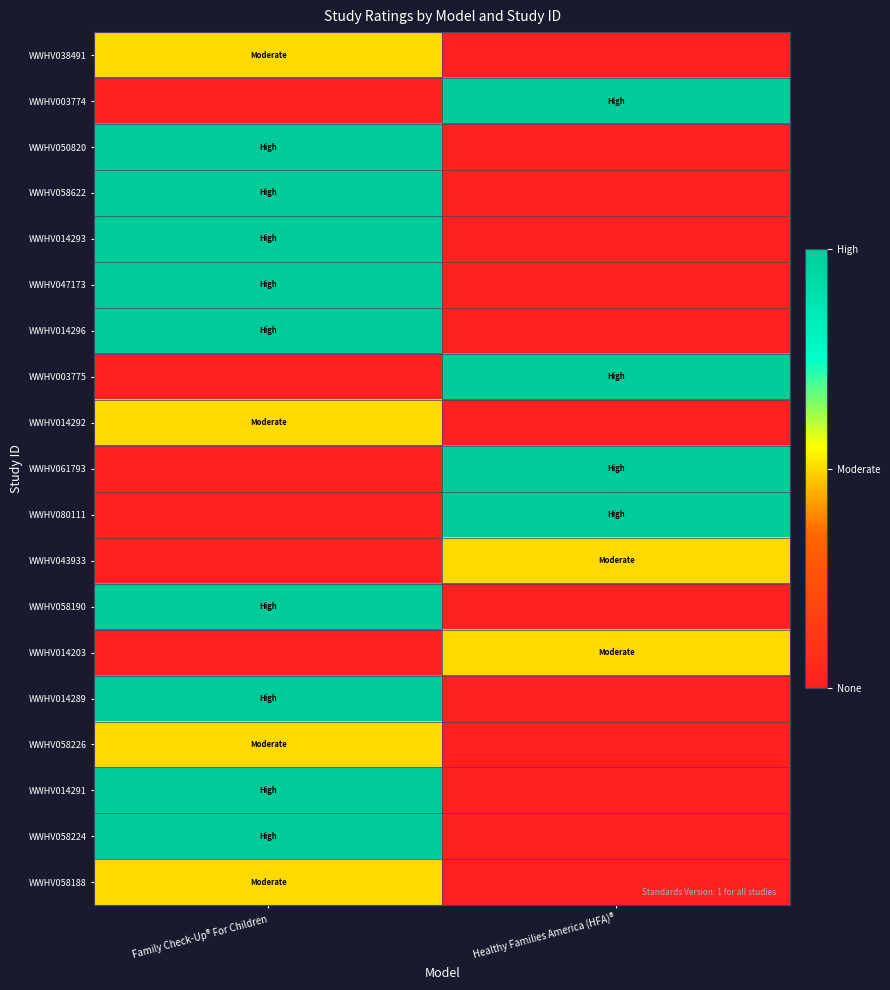

Reading left to right, transcribe all the data shown in this chart.

WWHV038491: Family Check-Up® For Children=1	Healthy Families America (HFA)®=0
WWHV003774: Family Check-Up® For Children=0	Healthy Families America (HFA)®=2
WWHV050820: Family Check-Up® For Children=2	Healthy Families America (HFA)®=0
WWHV058622: Family Check-Up® For Children=2	Healthy Families America (HFA)®=0
WWHV014293: Family Check-Up® For Children=2	Healthy Families America (HFA)®=0
WWHV047173: Family Check-Up® For Children=2	Healthy Families America (HFA)®=0
WWHV014296: Family Check-Up® For Children=2	Healthy Families America (HFA)®=0
WWHV003775: Family Check-Up® For Children=0	Healthy Families America (HFA)®=2
WWHV014292: Family Check-Up® For Children=1	Healthy Families America (HFA)®=0
WWHV061793: Family Check-Up® For Children=0	Healthy Families America (HFA)®=2
WWHV080111: Family Check-Up® For Children=0	Healthy Families America (HFA)®=2
WWHV043933: Family Check-Up® For Children=0	Healthy Families America (HFA)®=1
WWHV058190: Family Check-Up® For Children=2	Healthy Families America (HFA)®=0
WWHV014203: Family Check-Up® For Children=0	Healthy Families America (HFA)®=1
WWHV014289: Family Check-Up® For Children=2	Healthy Families America (HFA)®=0
WWHV058226: Family Check-Up® For Children=1	Healthy Families America (HFA)®=0
WWHV014291: Family Check-Up® For Children=2	Healthy Families America (HFA)®=0
WWHV058224: Family Check-Up® For Children=2	Healthy Families America (HFA)®=0
WWHV058188: Family Check-Up® For Children=1	Healthy Families America (HFA)®=0